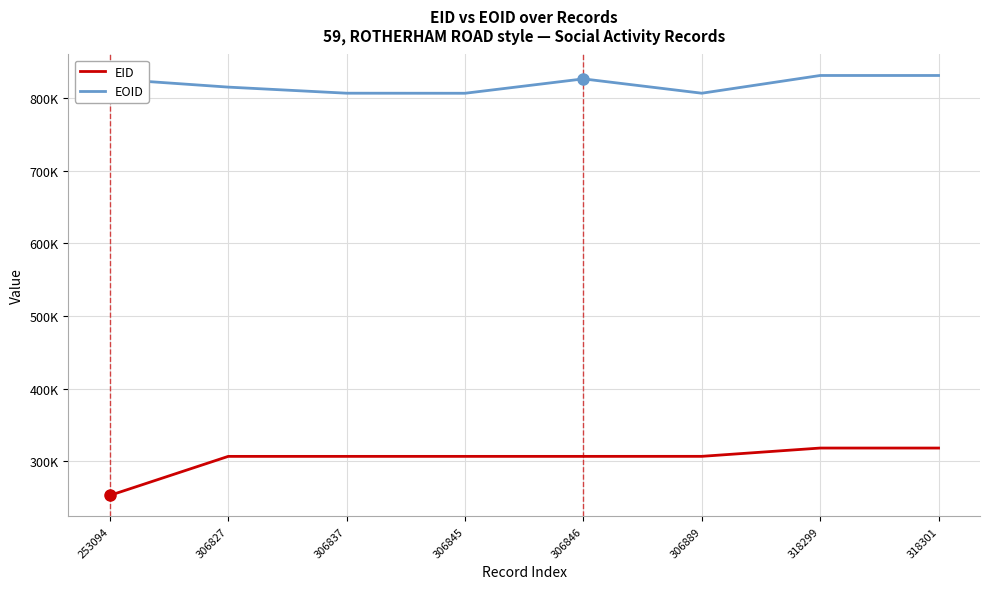

In EOID, how many points are higher than both neighbors (excluding endpoints)?

1